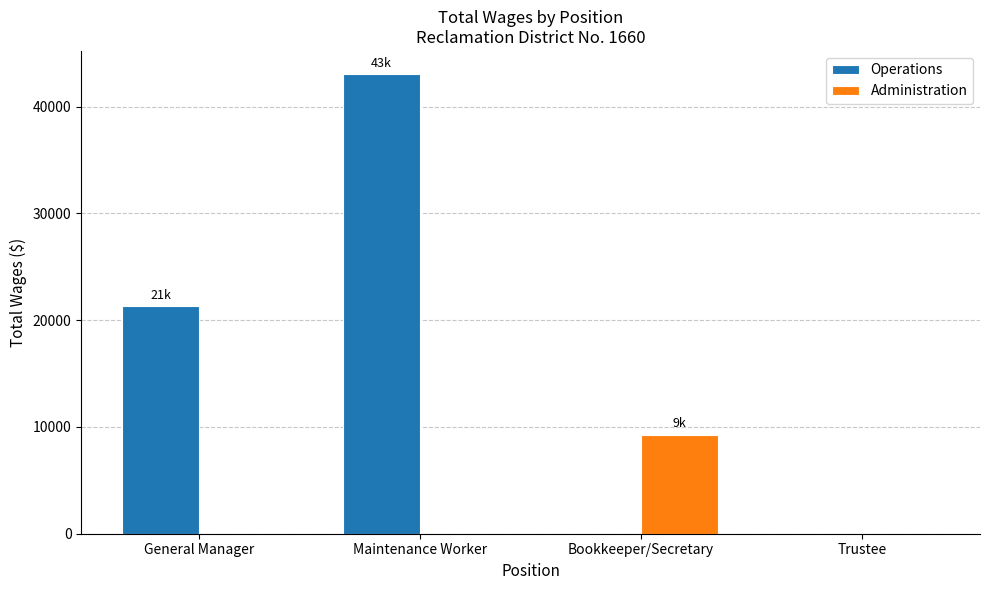

How many Administration values are between 0 and 9291?

4